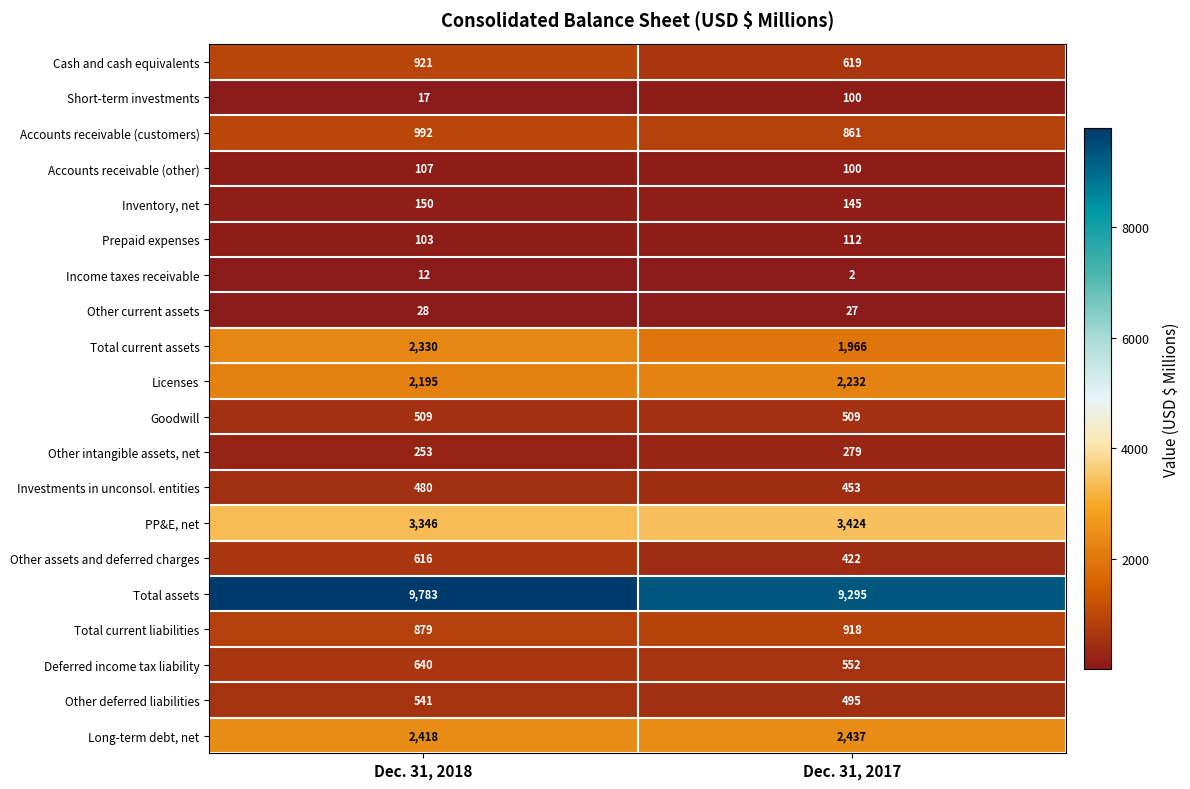

The PP&E, net series shows 3346 at Dec. 31, 2018. True or false?

True